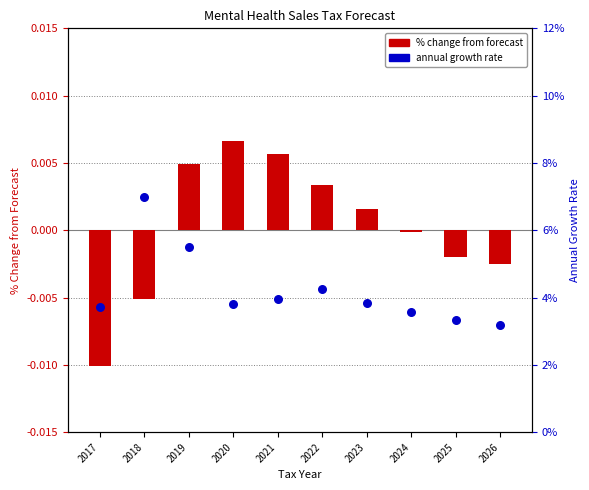

At which category is the sum across all series the highest?

2018